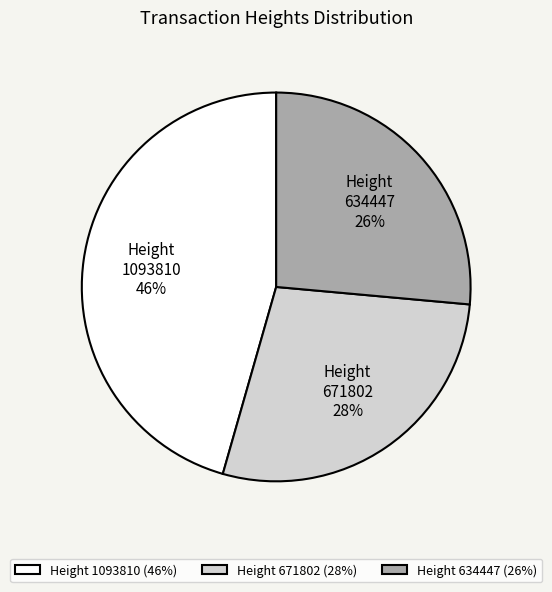

Do 1093810 and 671802 together represent more than half of the pie?

Yes